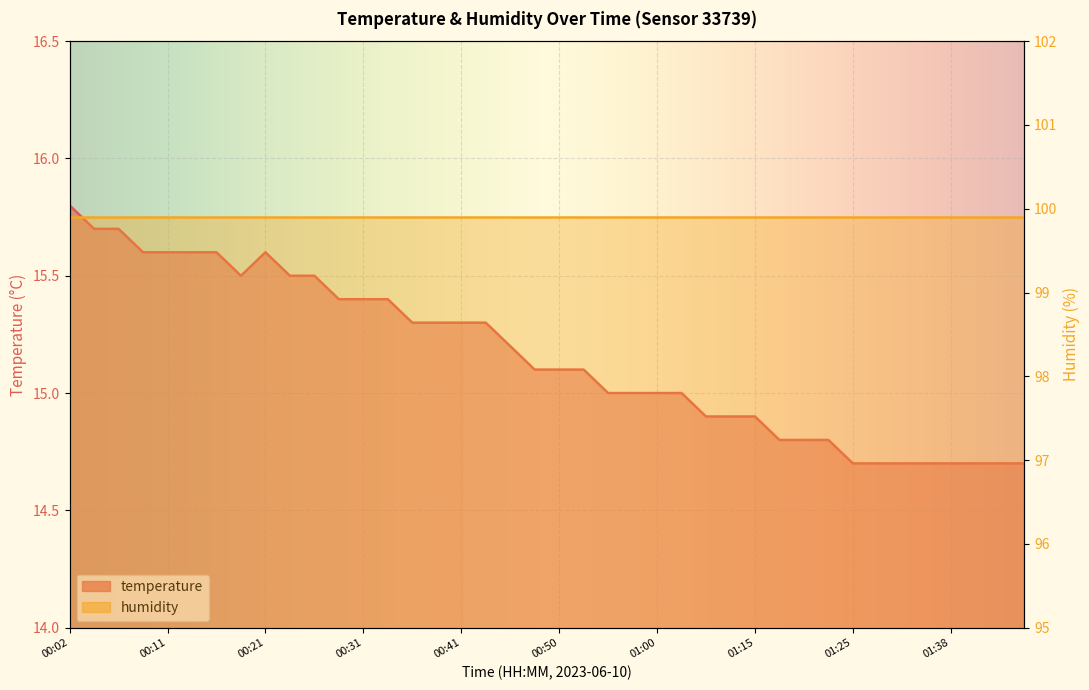

True or false: the data shows 9.3 at 01:38.

False